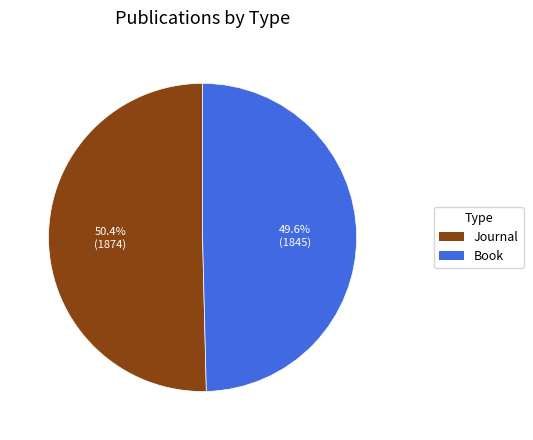

Which slice is the smallest?

Book